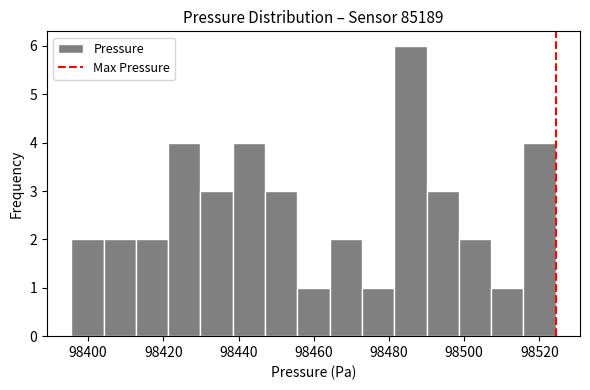

Over which range of the x-axis is the bar tallest?

98482 to 98490